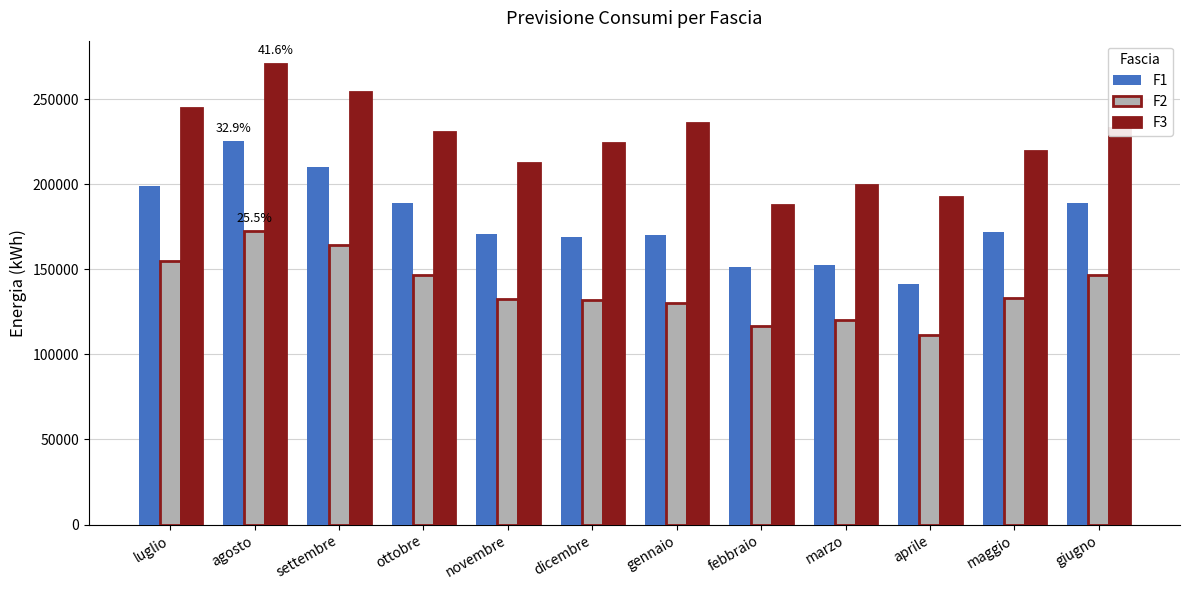

Rank the series by their average value, from highest to lowest.

F3, F1, F2